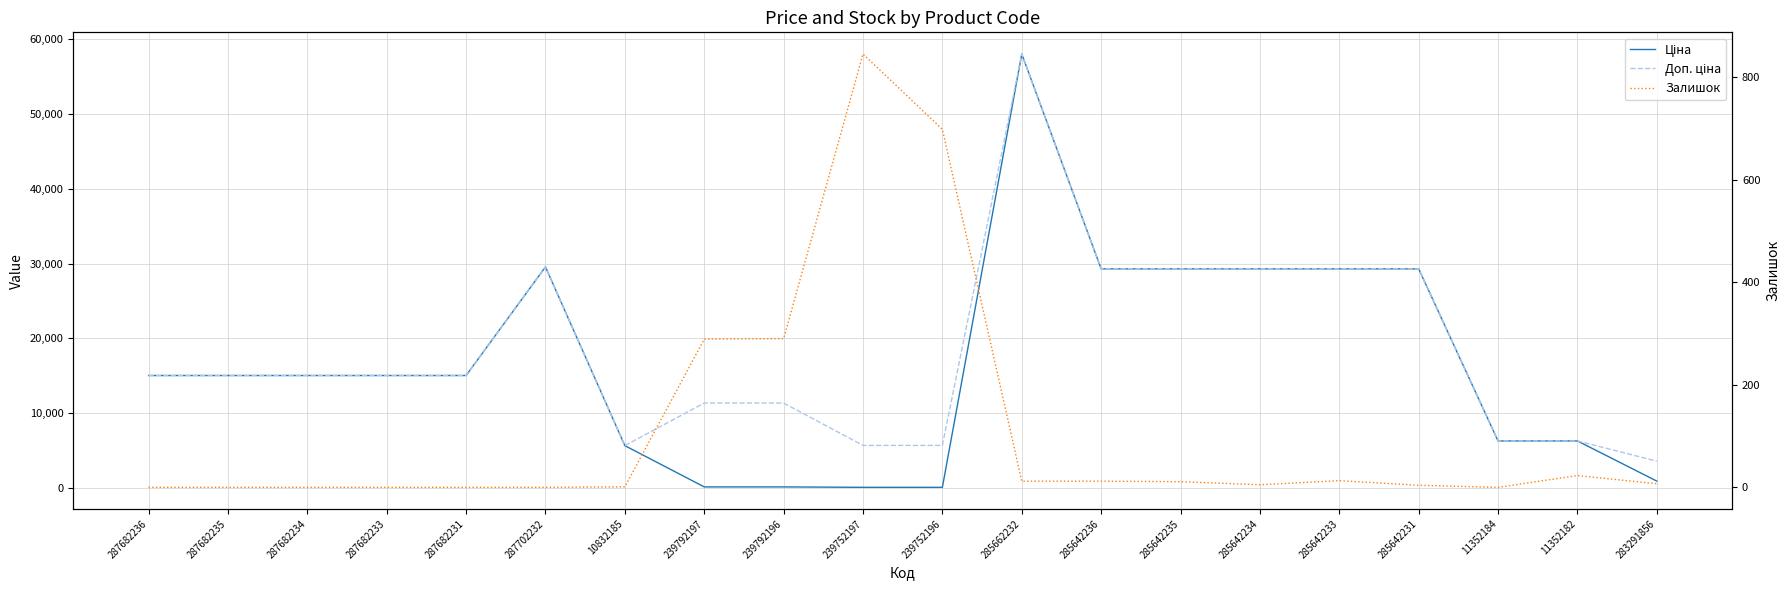

Is it true that Залишок equals 5.0 at 285642235?

False